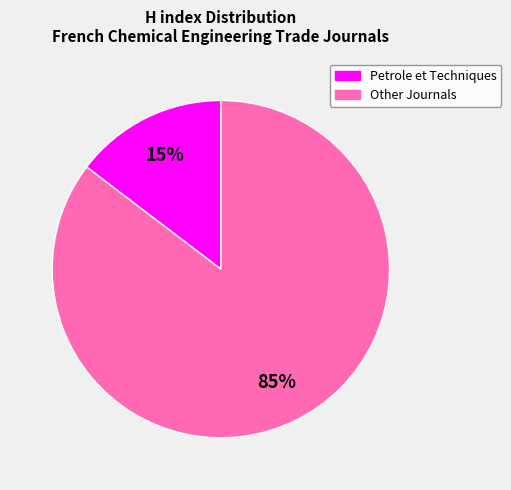

Is there a majority slice in this chart?

Yes